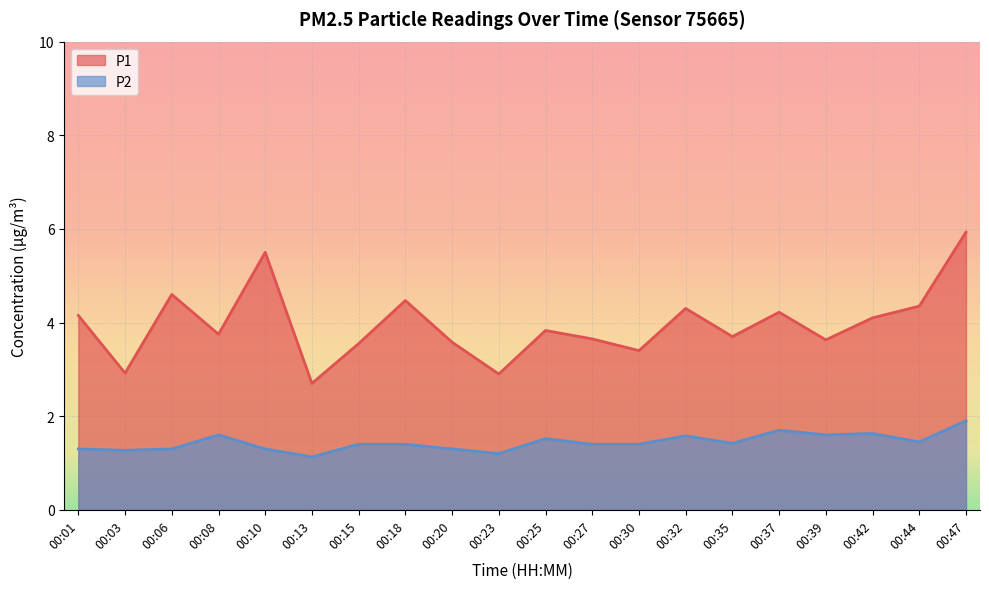

What is the value of the P2 point at the 18th from the left?

1.6